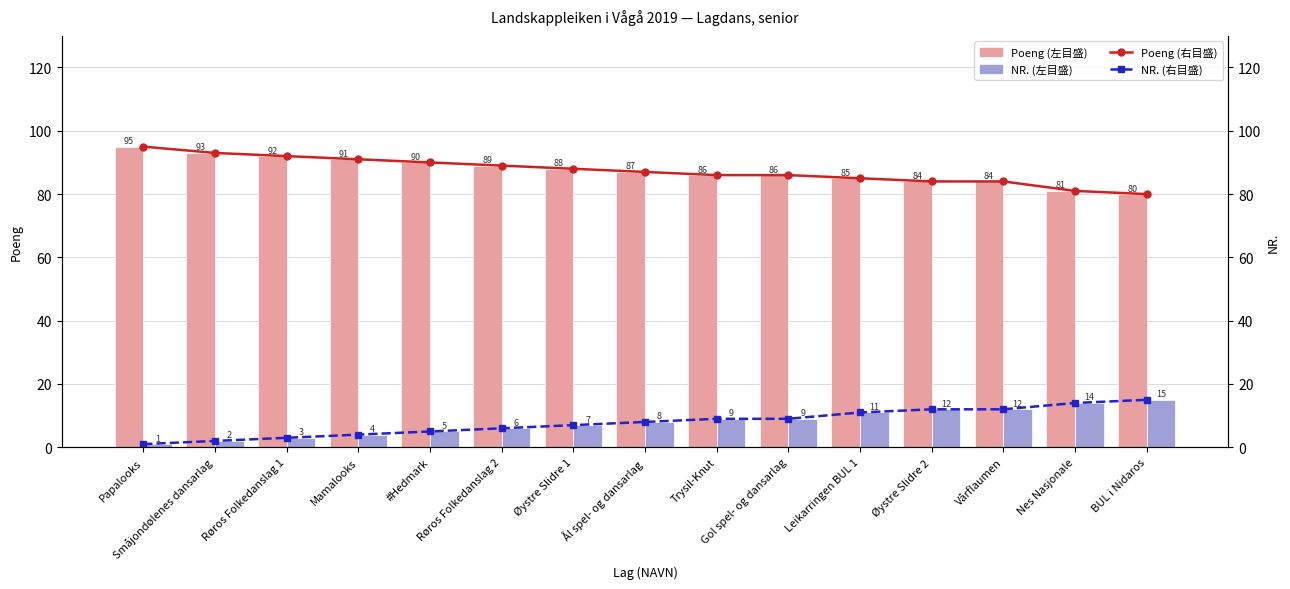

How many distinct data groups are displayed?

4